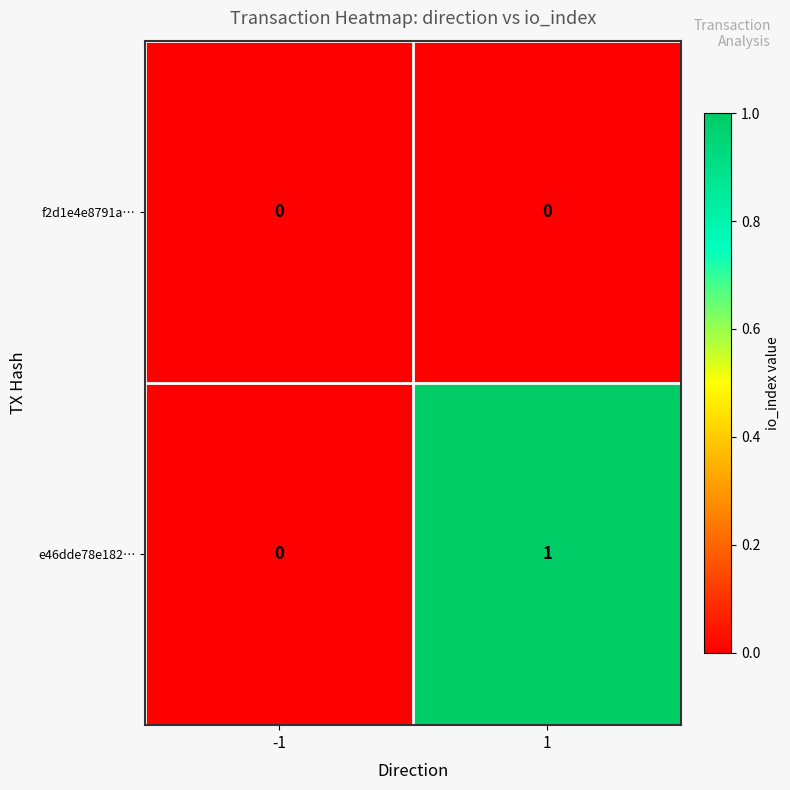

Reading right to left, list all the values displayed in this chart.

f2d1e4e8791a…: 1=0	-1=0
e46dde78e182…: 1=1	-1=0